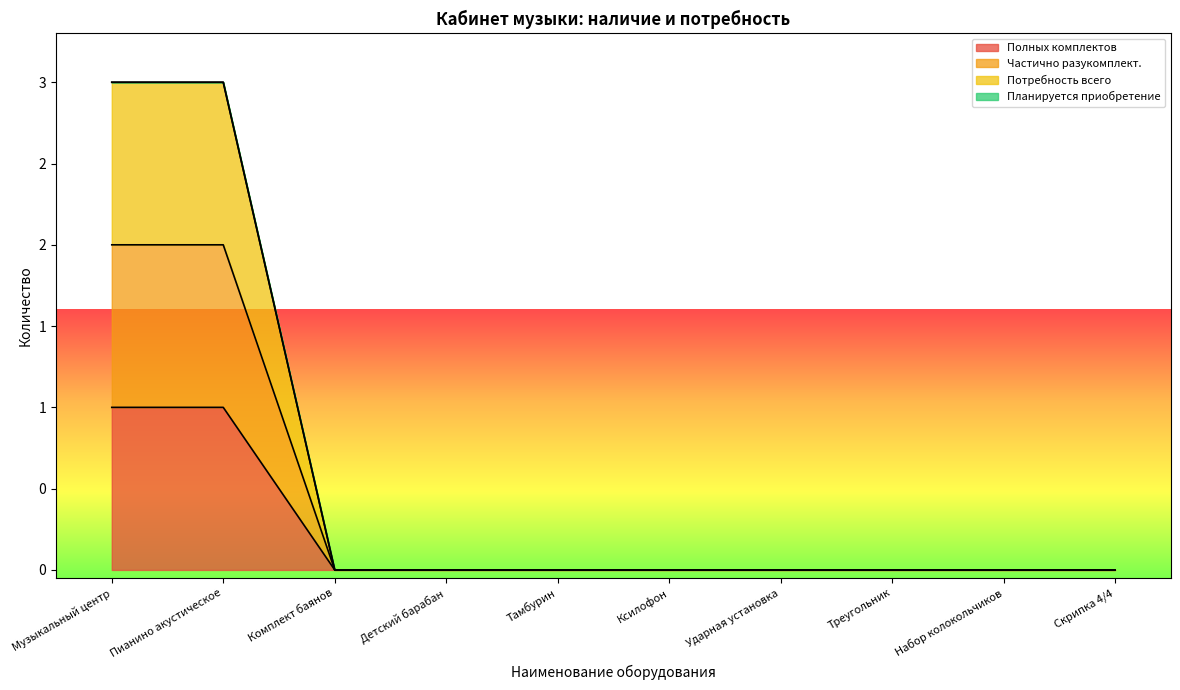

The Частично разукомплект. series shows -1 at Комплект баянов. True or false?

False